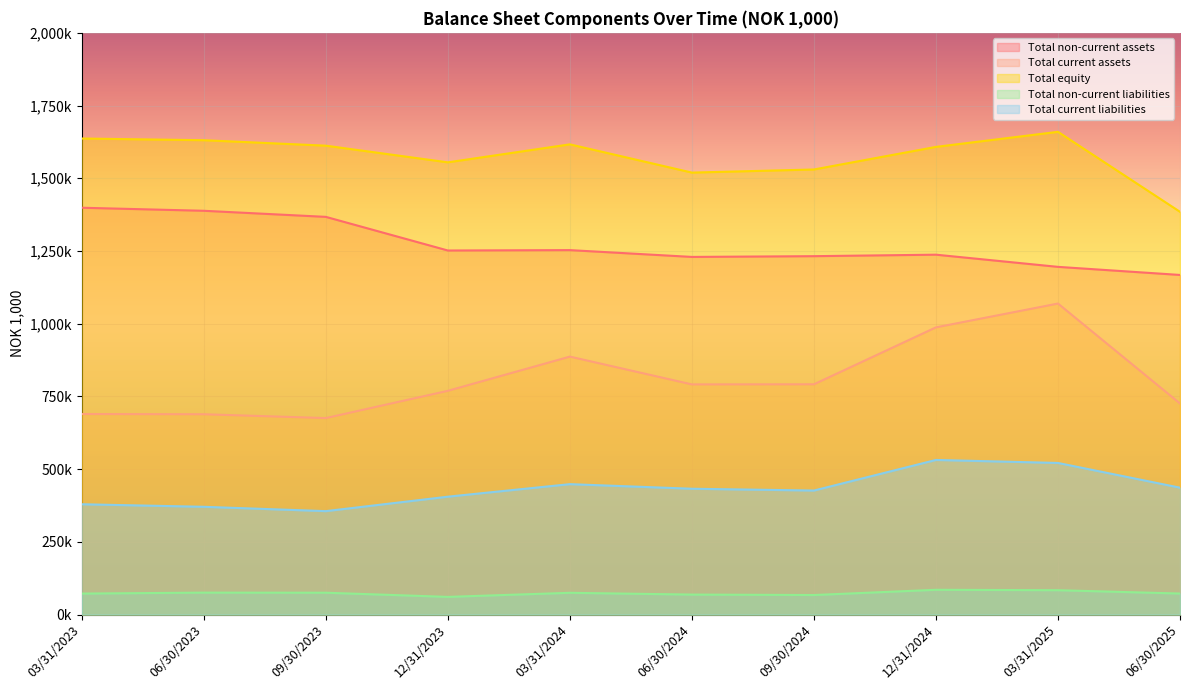

True or false: Total non-current liabilities has a value of 119585 at 09/30/2024.

False